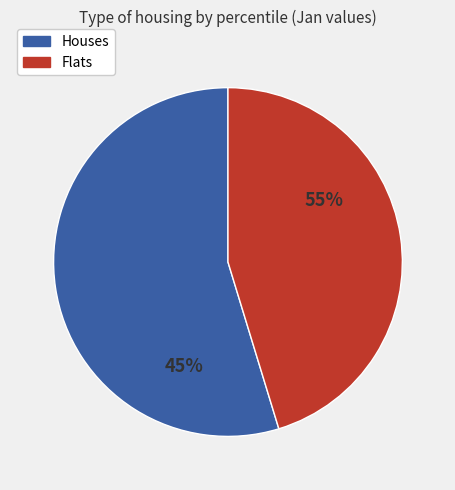

Does pct35 represent more than half of the total?

No